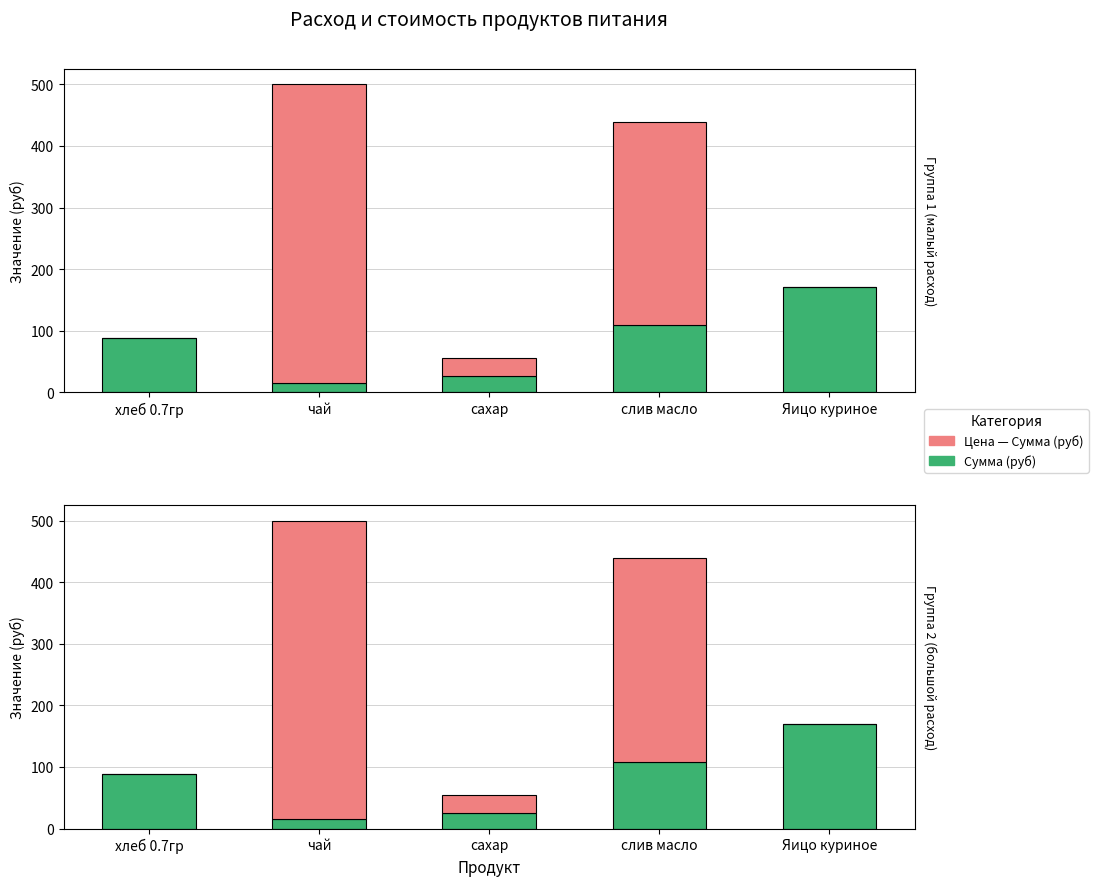

Between хлеб 0.7гр and чай, which is larger?

хлеб 0.7гр